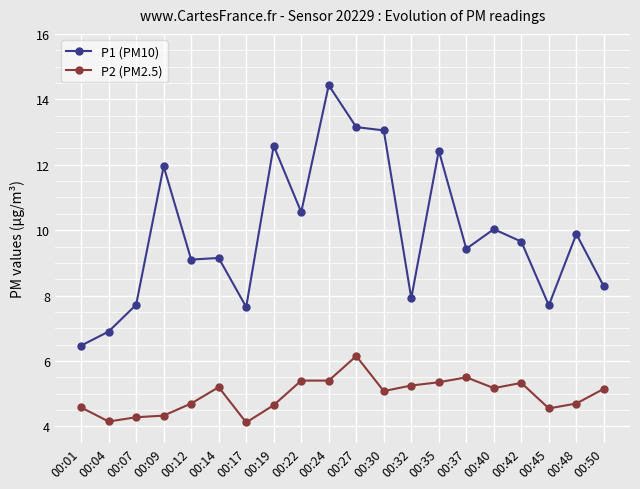

Rank the series by their average value, from lowest to highest.

P2 (PM2.5), P1 (PM10)